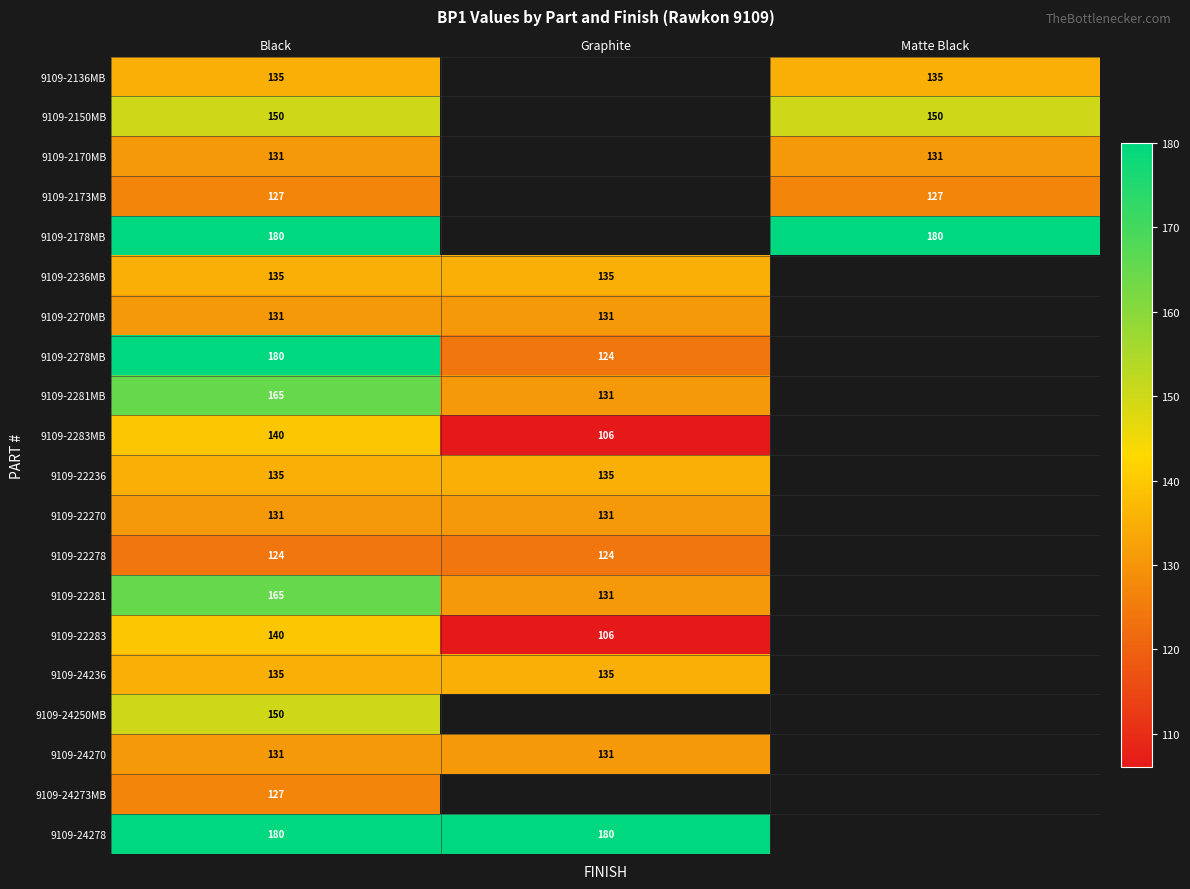

The 9109-24270 series shows 211.3 at Graphite. True or false?

False